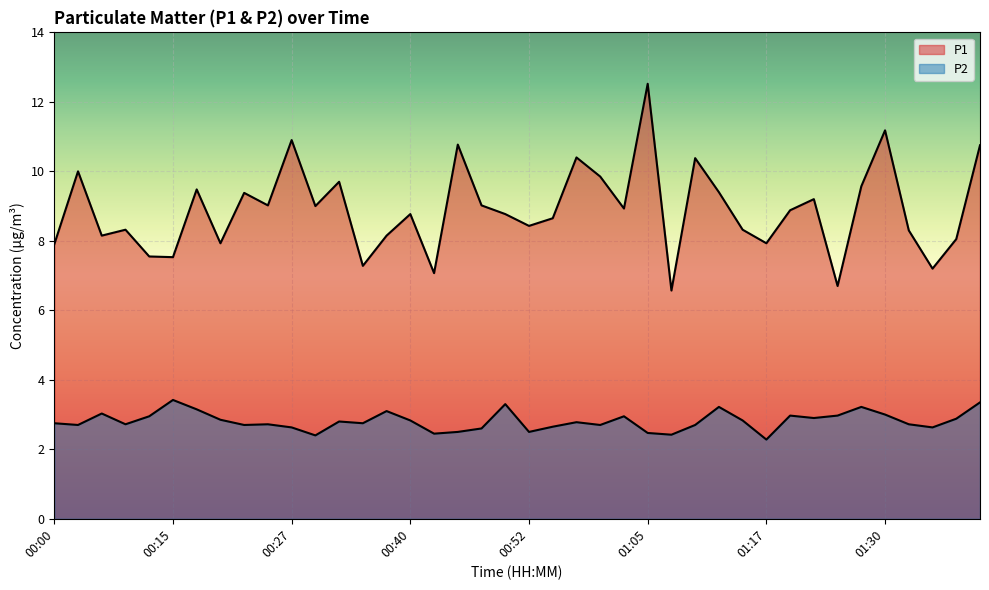

What is the average value of the P1 series?

8.9